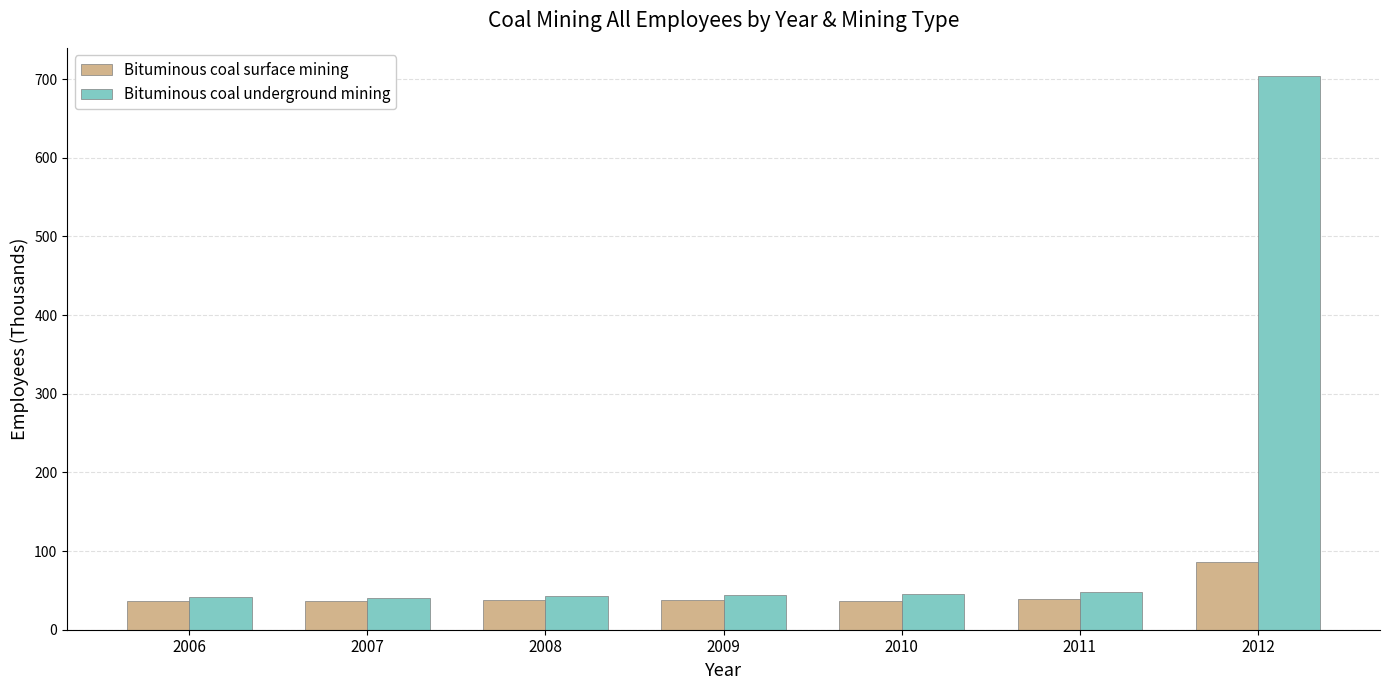

Count the number of data series in this chart.

2